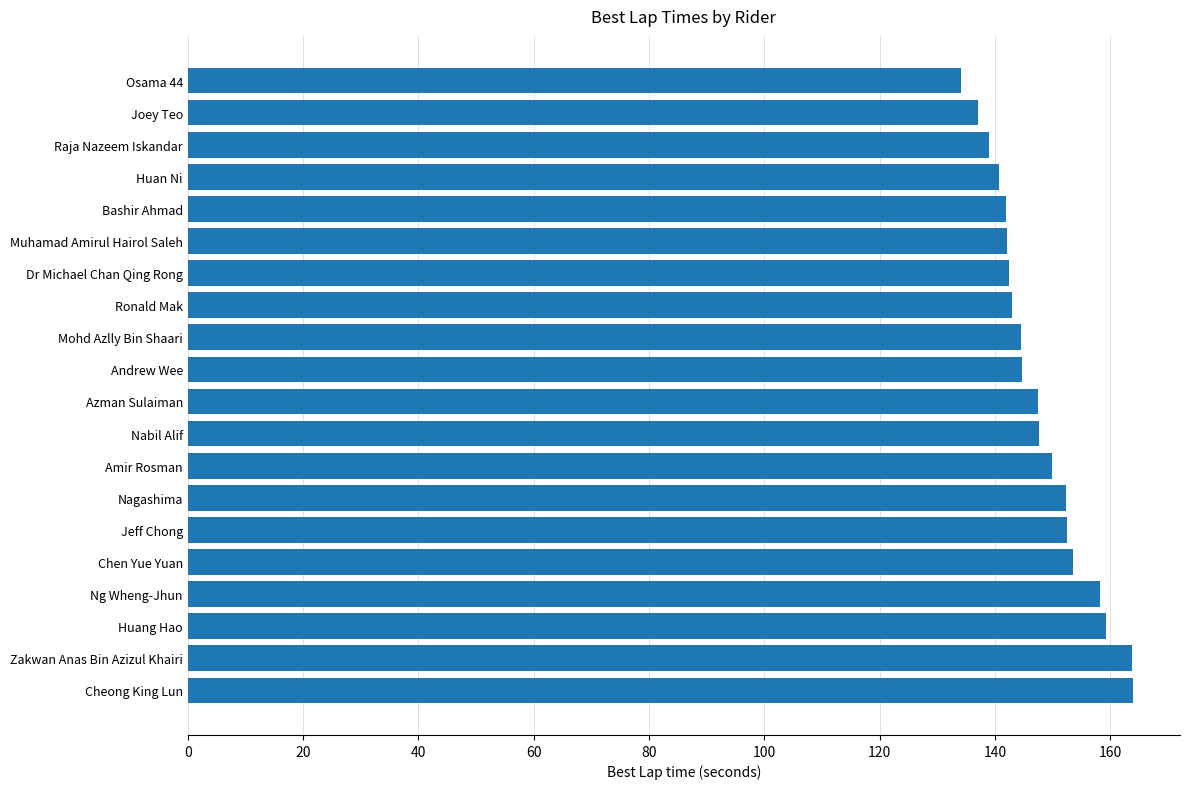

The chart shows a value of 240.9 at Muhamad Amirul Hairol Saleh. True or false?

False